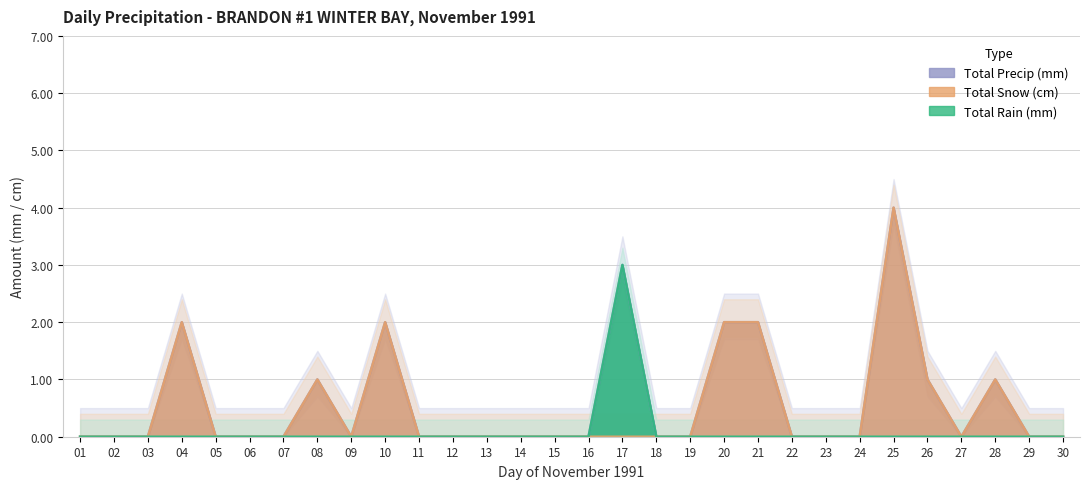

True or false: Total Snow (cm) has a value of 0 at 09.

True